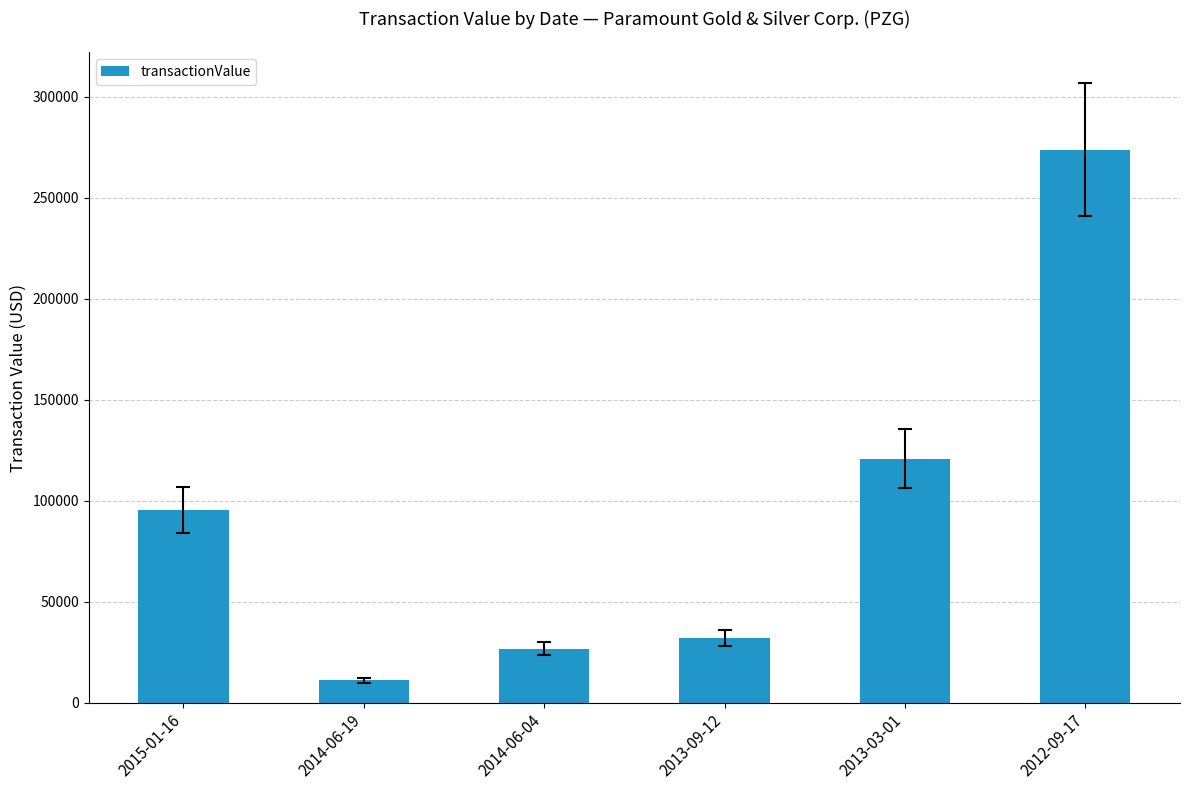

Rank the categories by value from lowest to highest.

2014-06-19, 2014-06-04, 2013-09-12, 2015-01-16, 2013-03-01, 2012-09-17